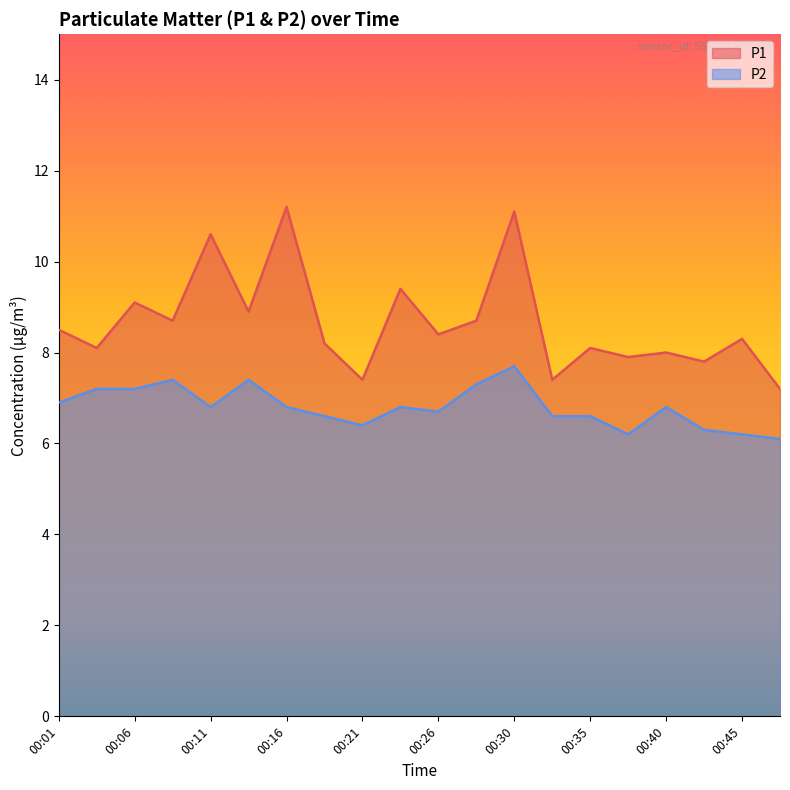

True or false: P1 and P2 intersect in this chart.

False